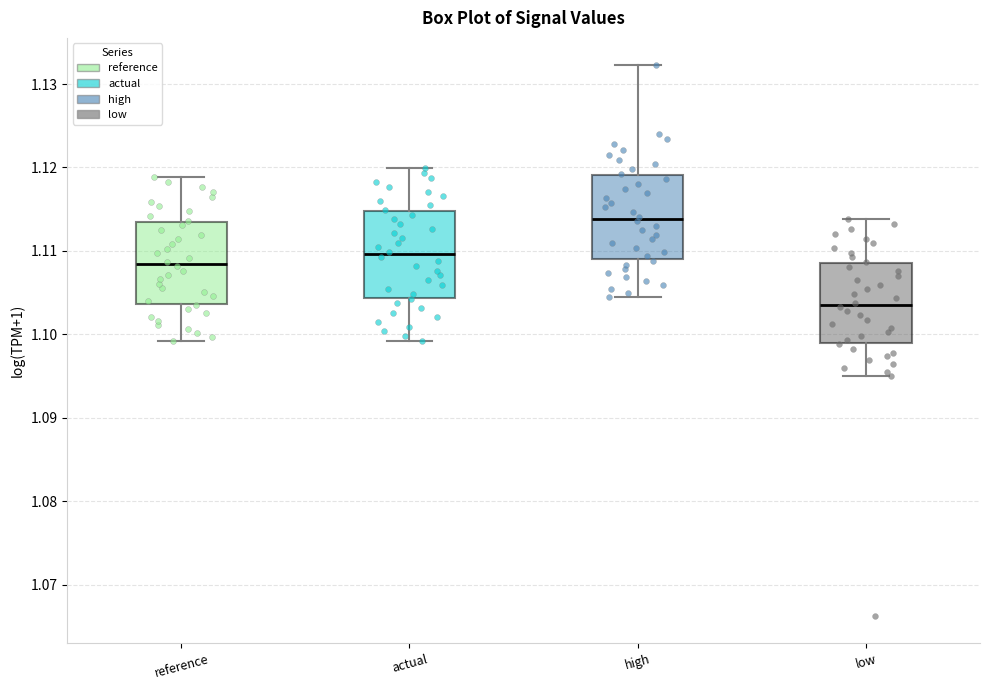

Reading left to right, transcribe this box plot: for each box, give where its median line is, the range the box spans, and where its two whiskers end, as read against the y-axis. The values are not printed on the chart, so give them approximately, as read against the axis.

reference: median 1.108, box 1.104 to 1.113, whiskers 1.099 to 1.119
actual: median 1.110, box 1.104 to 1.115, whiskers 1.099 to 1.120
high: median 1.114, box 1.109 to 1.119, whiskers 1.104 to 1.132
low: median 1.104, box 1.099 to 1.109, whiskers 1.095 to 1.114